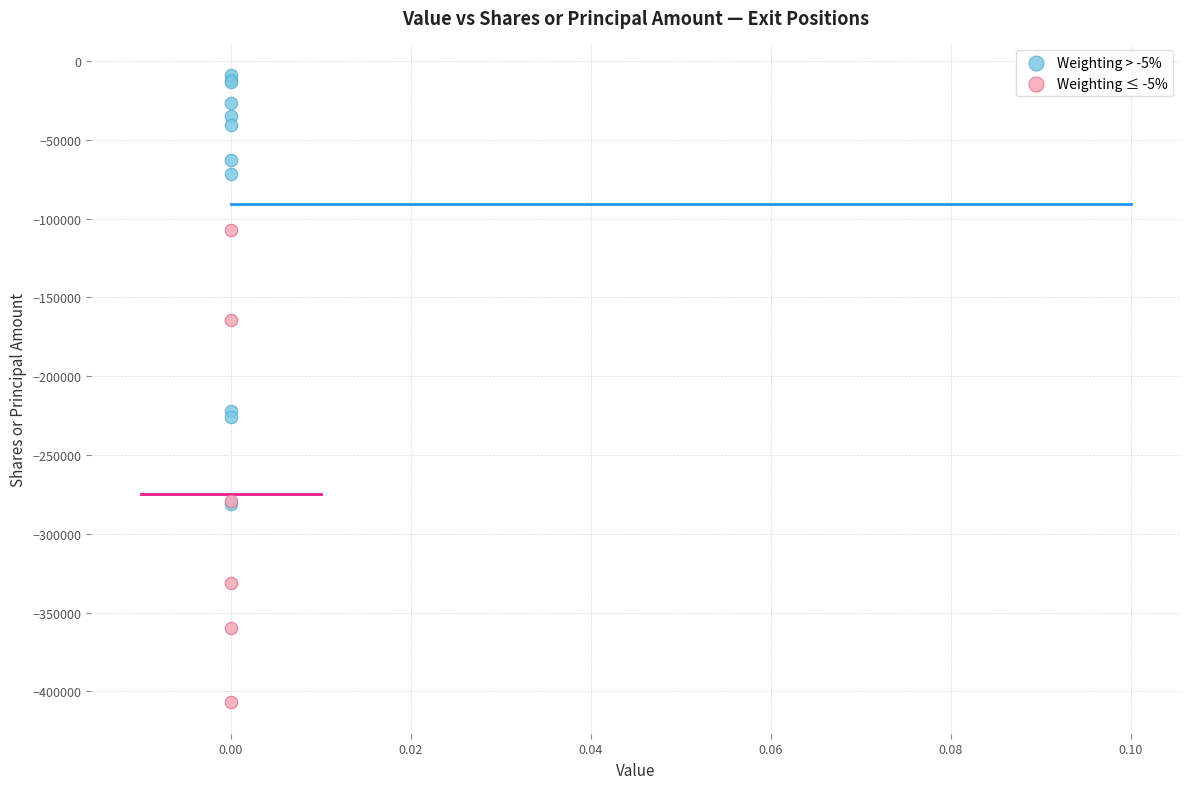

Which series reaches the maximum Y coordinate?

Weighting > -5%